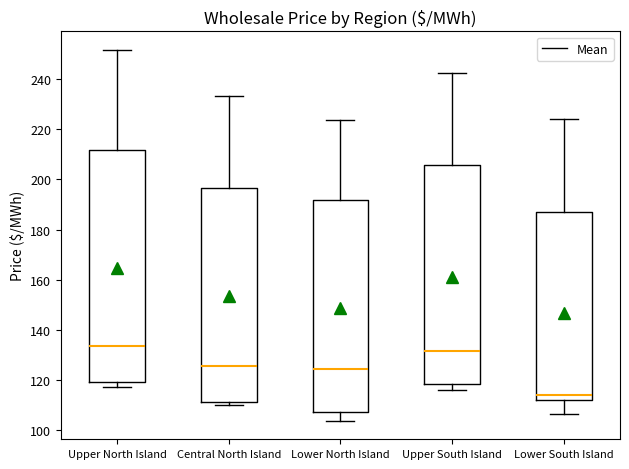

Which box's median line is the highest?

Upper North Island